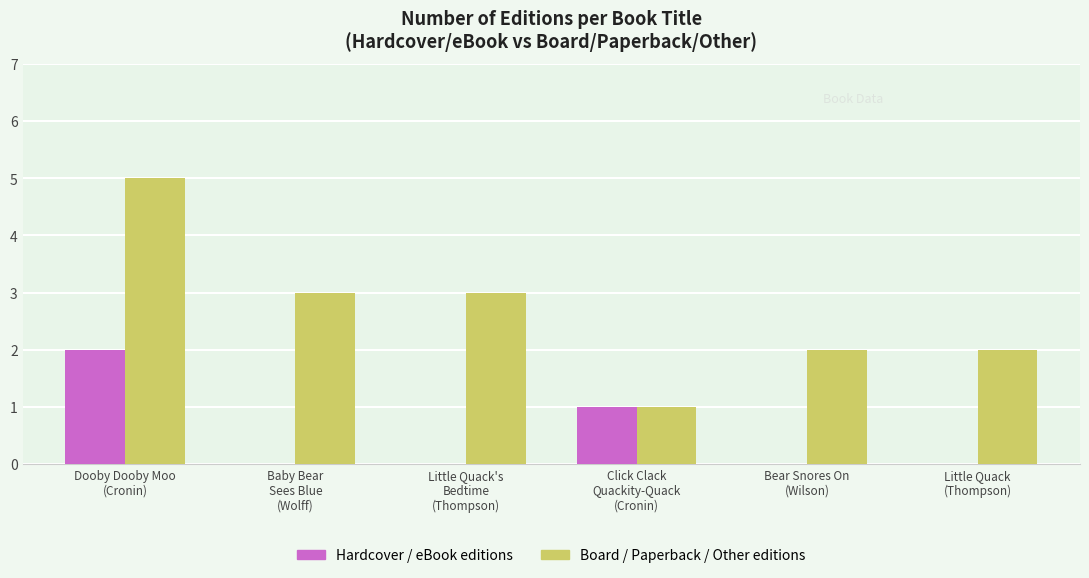

Does the chart contain stacked bars?

No